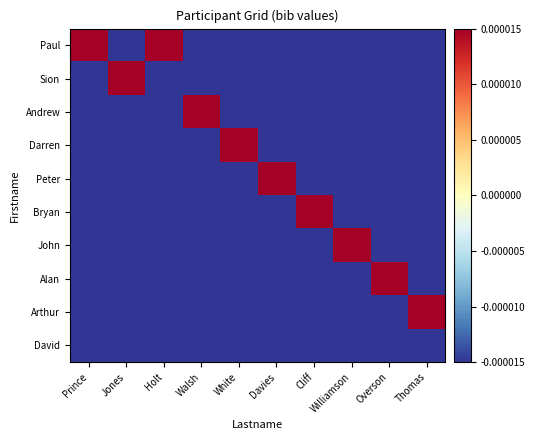

Which series has the largest range (max minus min)?

Paul